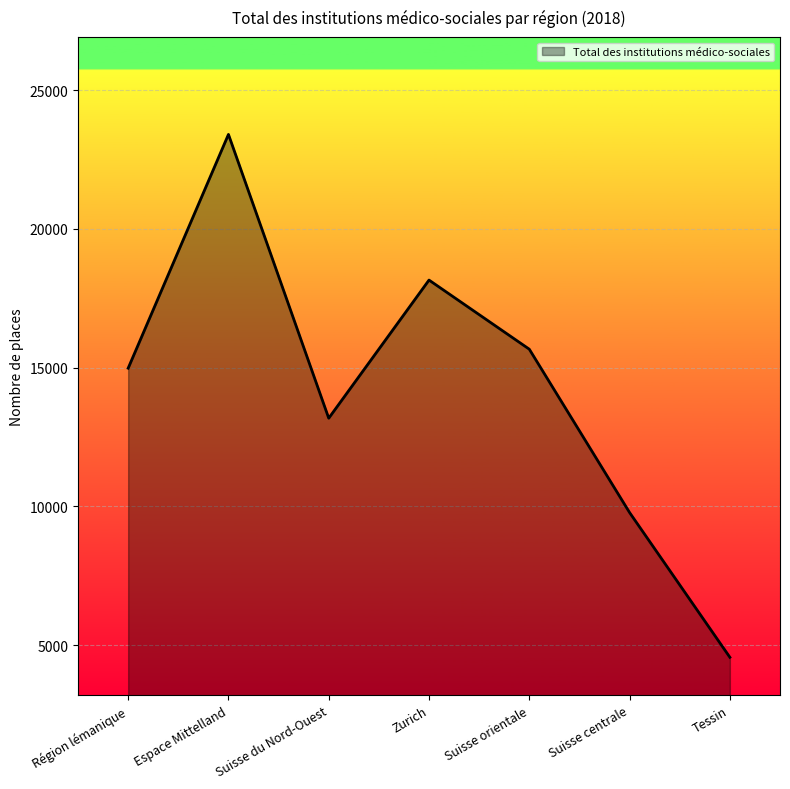

What is the minimum value shown in the chart?

4563